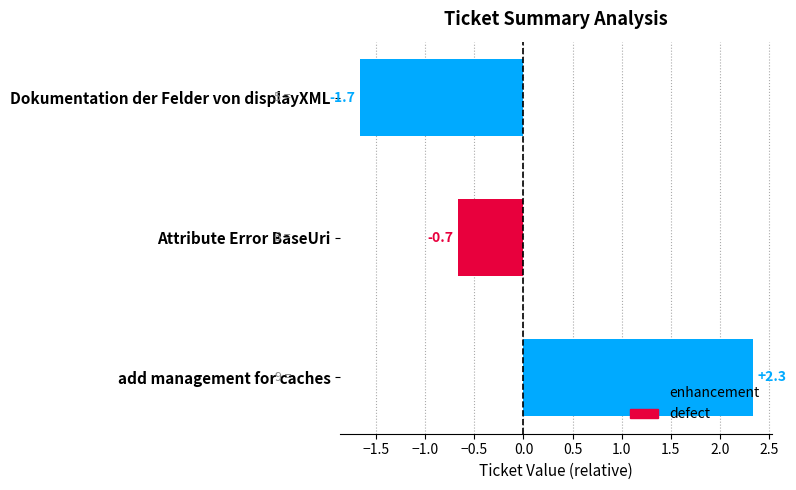

Where is the data nearest to the value 0?

Attribute Error BaseUri